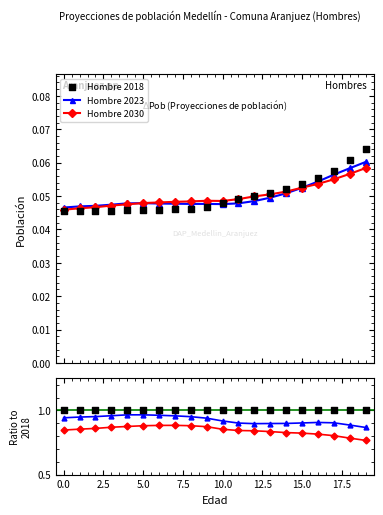

What are all the series names shown in the legend?

Hombre 2023, Hombre 2030, Hombre 2018